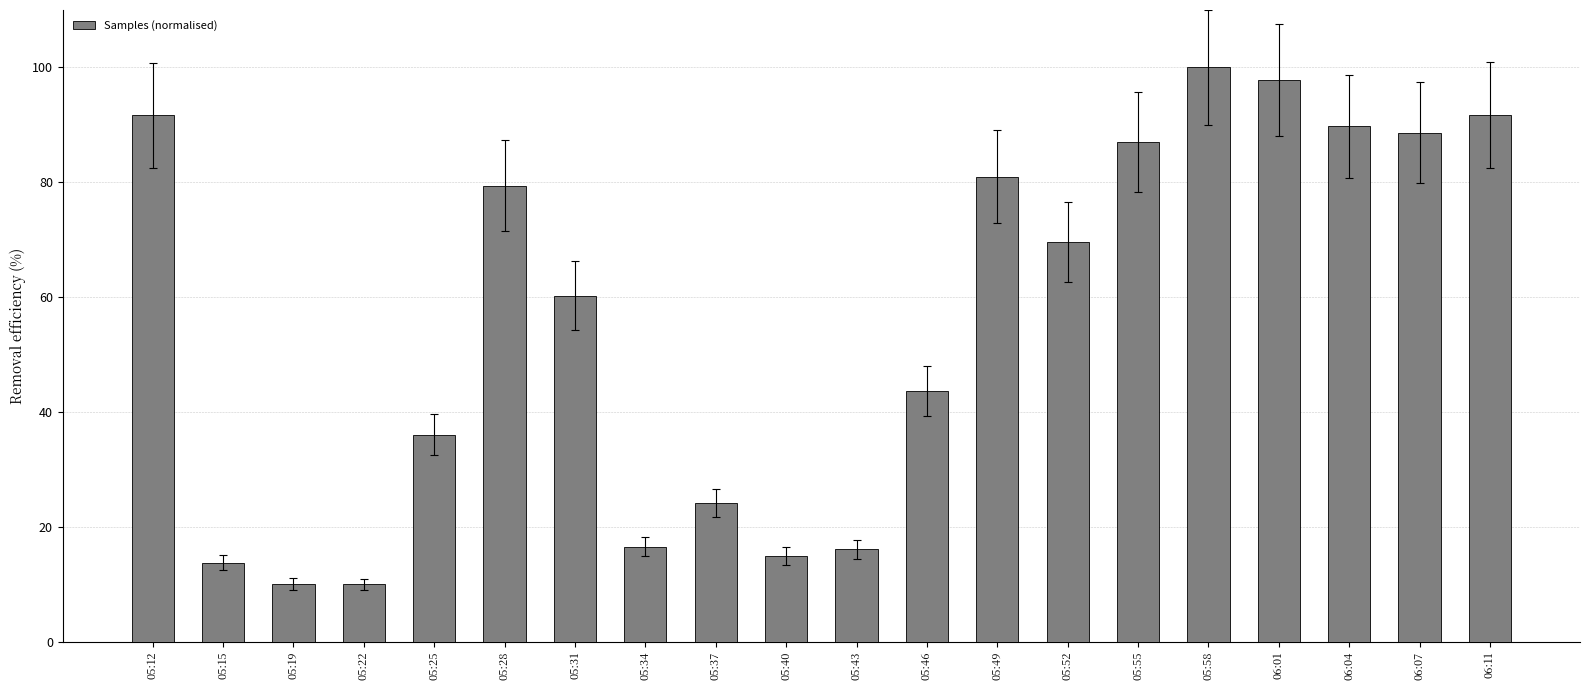

True or false: the data shows 55.3 at 06:11.

False